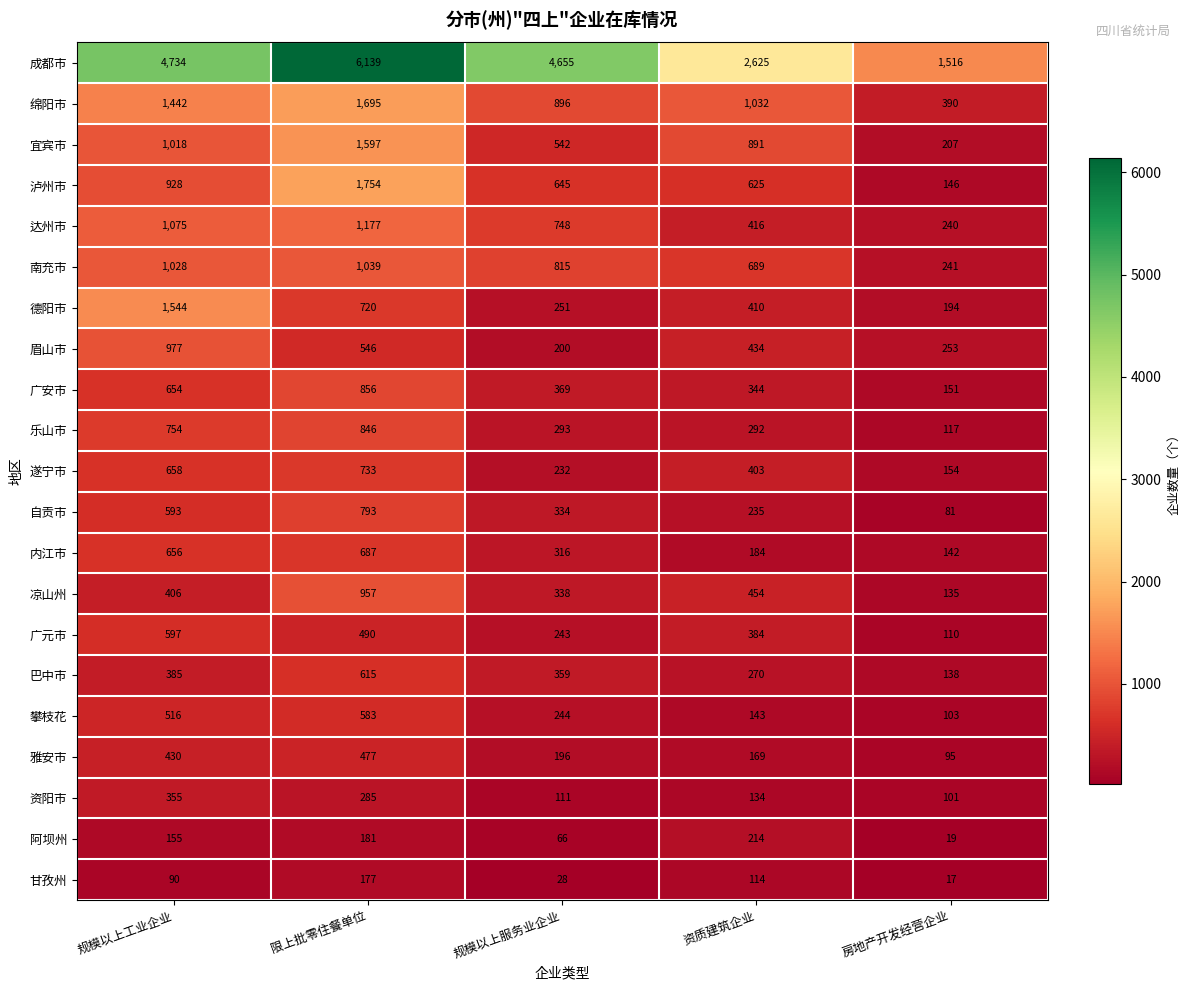

Which series has the largest total across all categories?

成都市